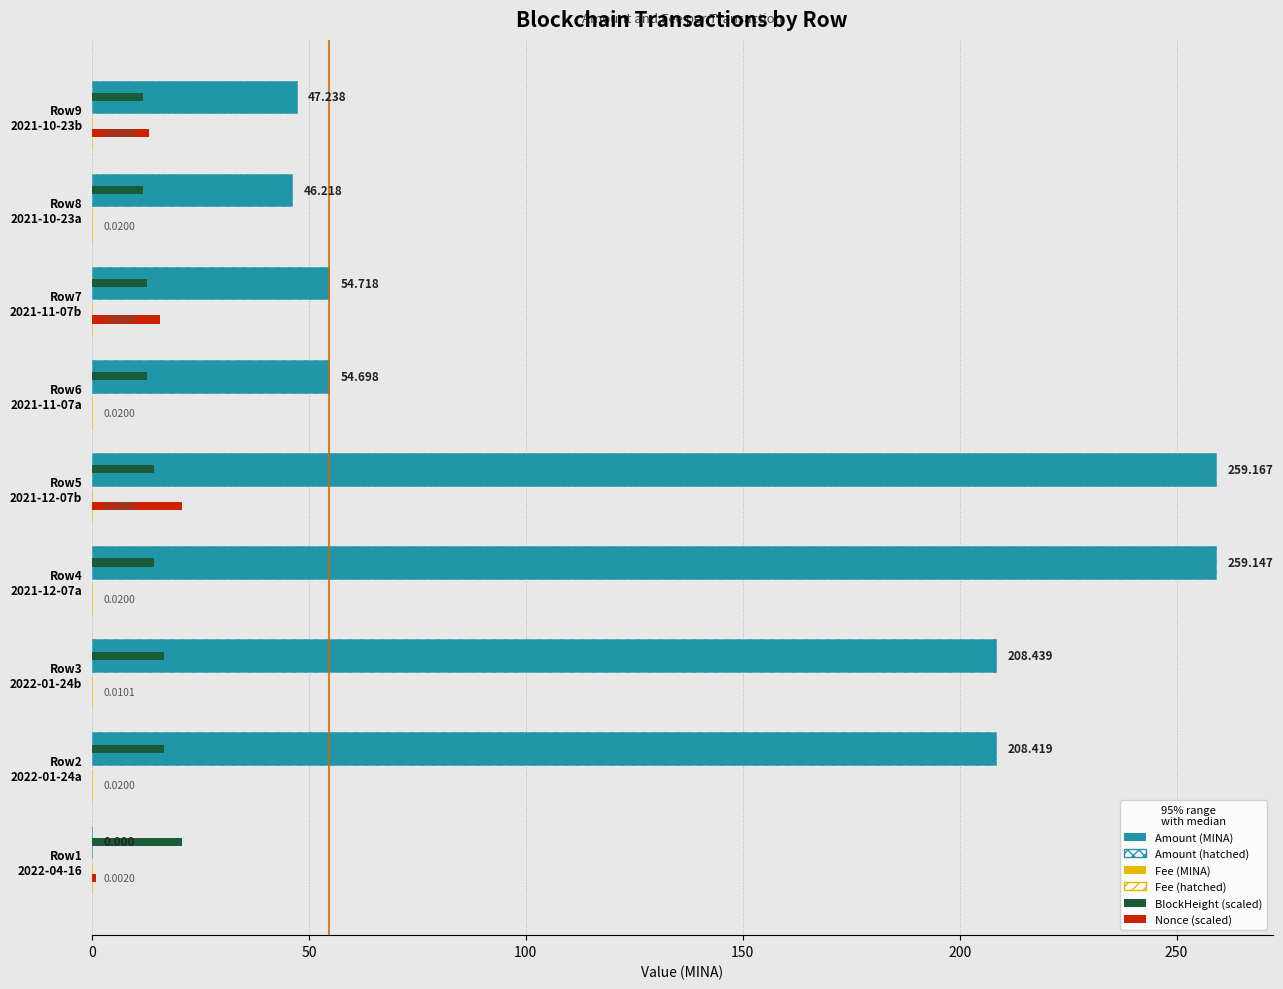

How many bars are there in total?

36